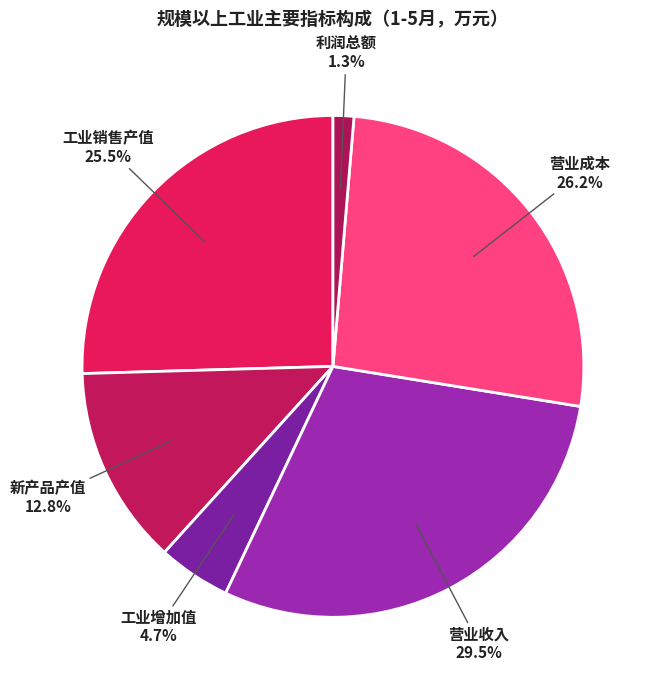

To the nearest percent, what is the difference between the largest and smallest slice percentages?

28%